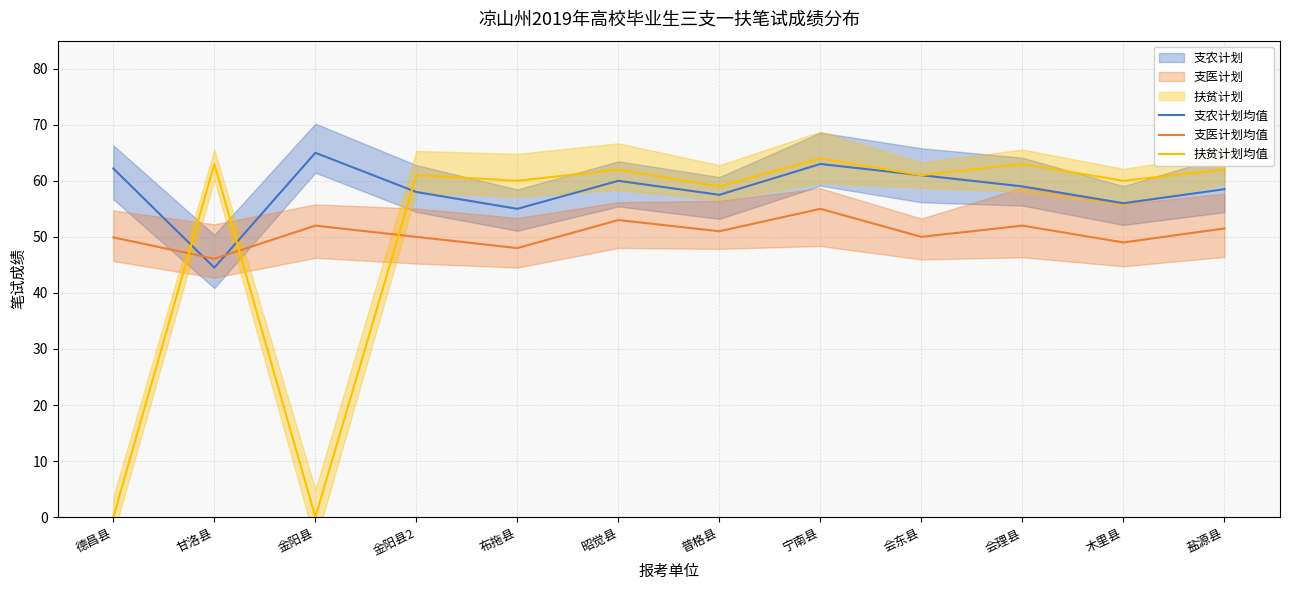

What position from the right is 甘洛县?

11